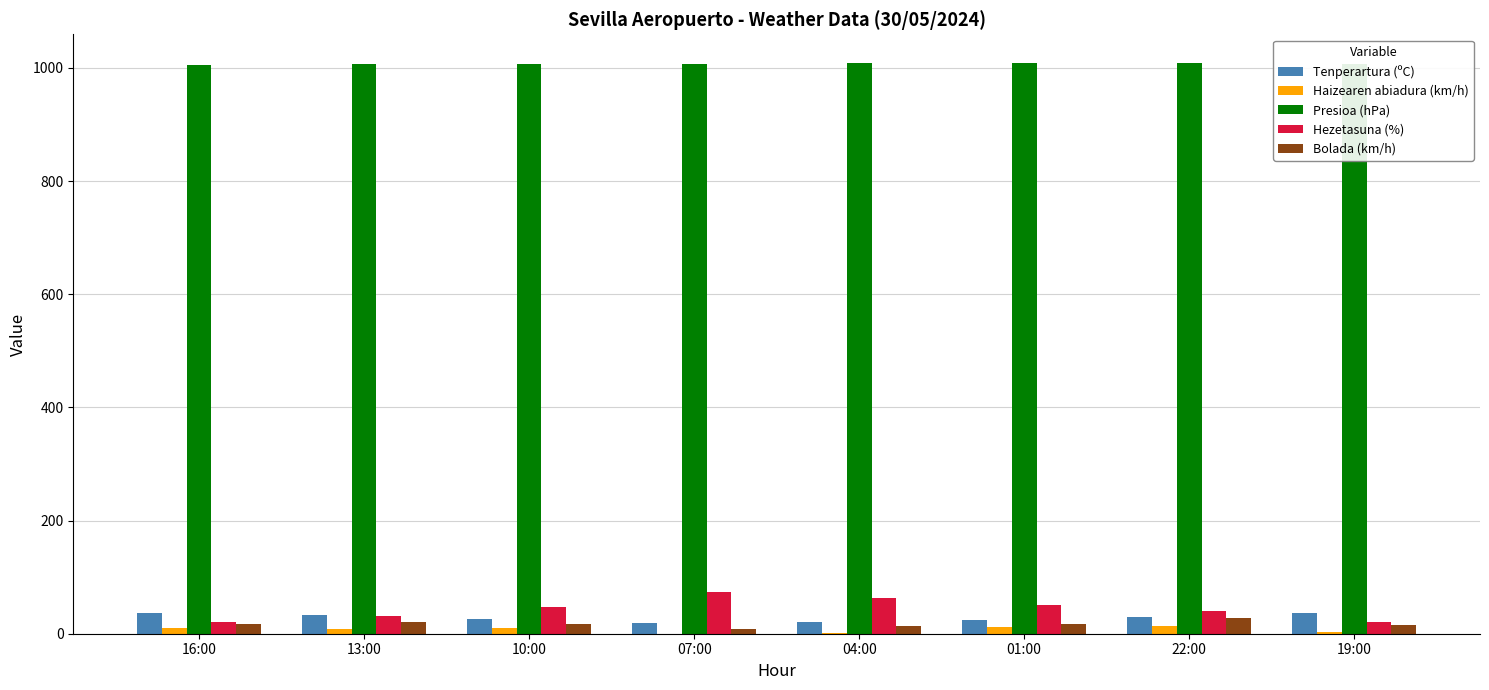

How many data points does each series have?

8